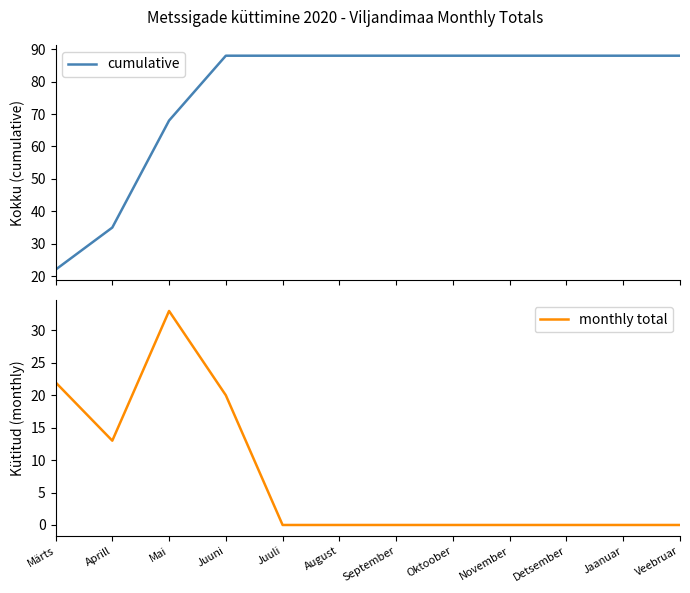

Reading right to left, extract all data points from this chart.

cumulative: 88	88	88	88	88	88	88	88	88	68	35	22
monthly total: 0	0	0	0	0	0	0	0	20	33	13	22